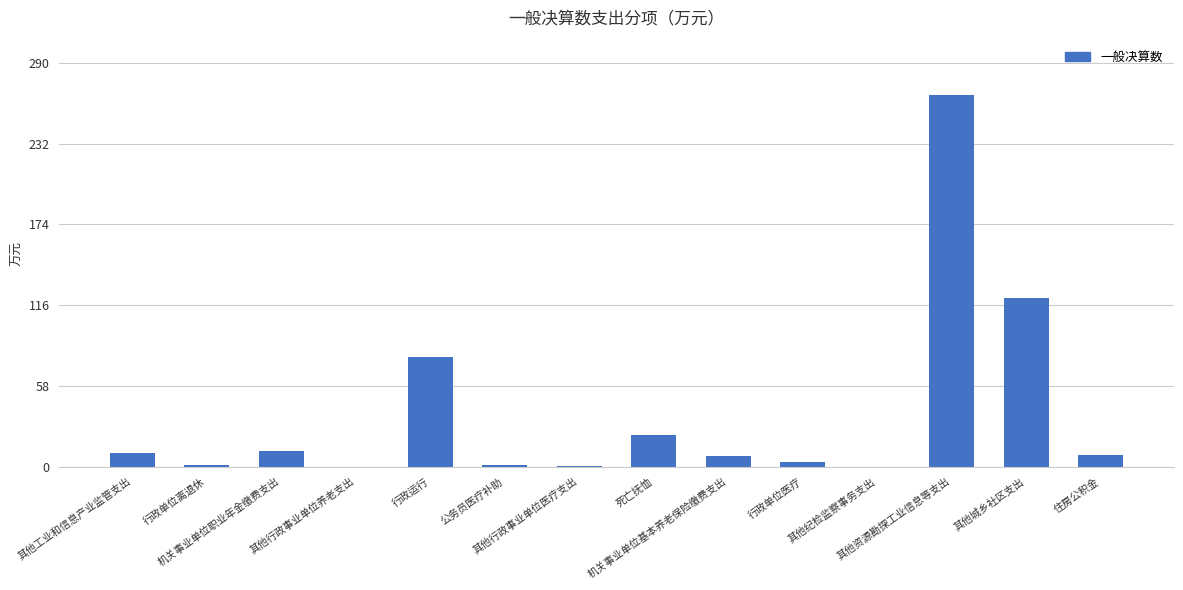

The value at 其他行政事业单位医疗支出 is 0.3. True or false?

False